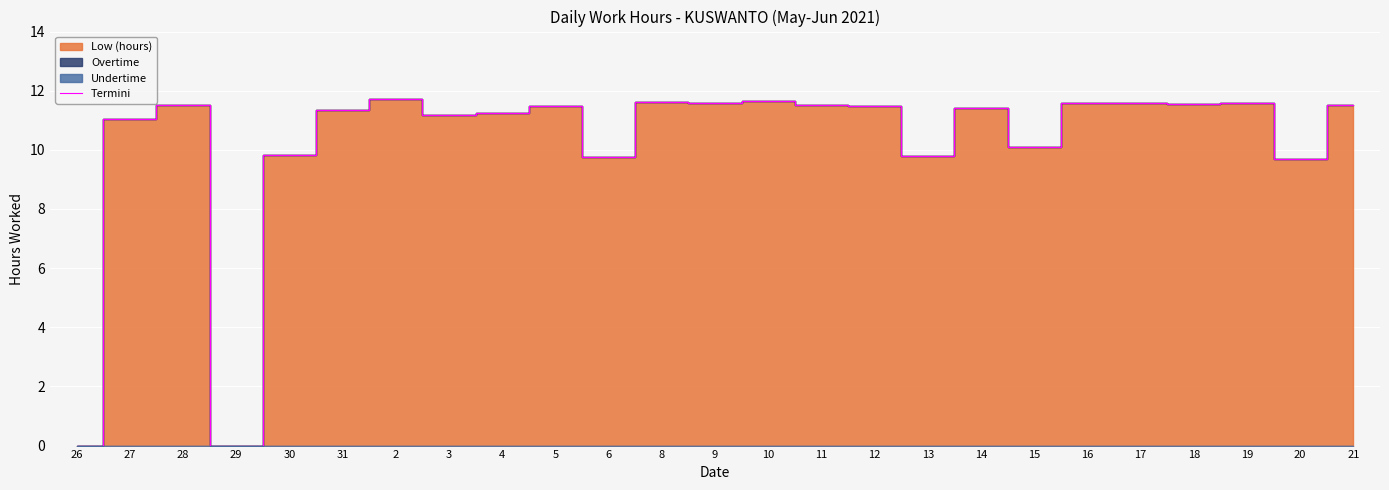

What is the change in value from 29 to 16?

+11.6